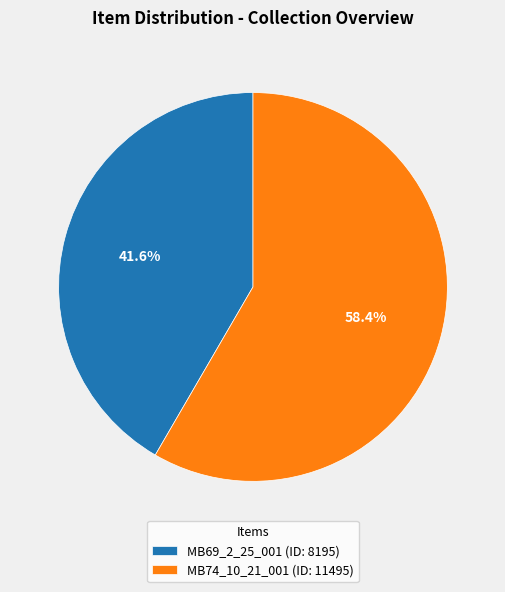

To the nearest percent, what is the average slice percentage?

50%